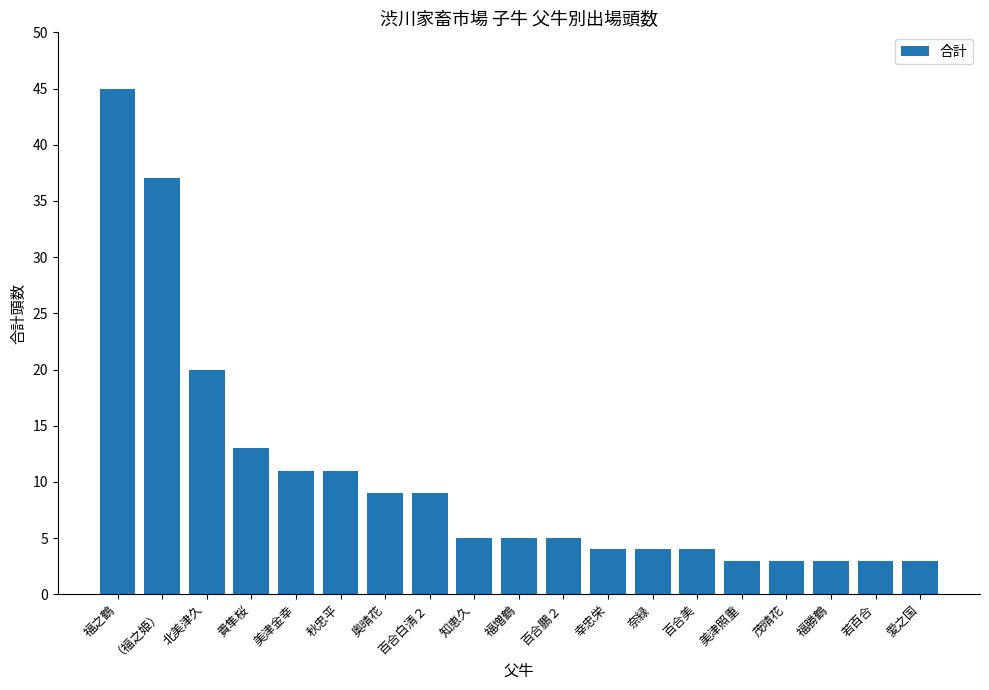

What is the average value?

10